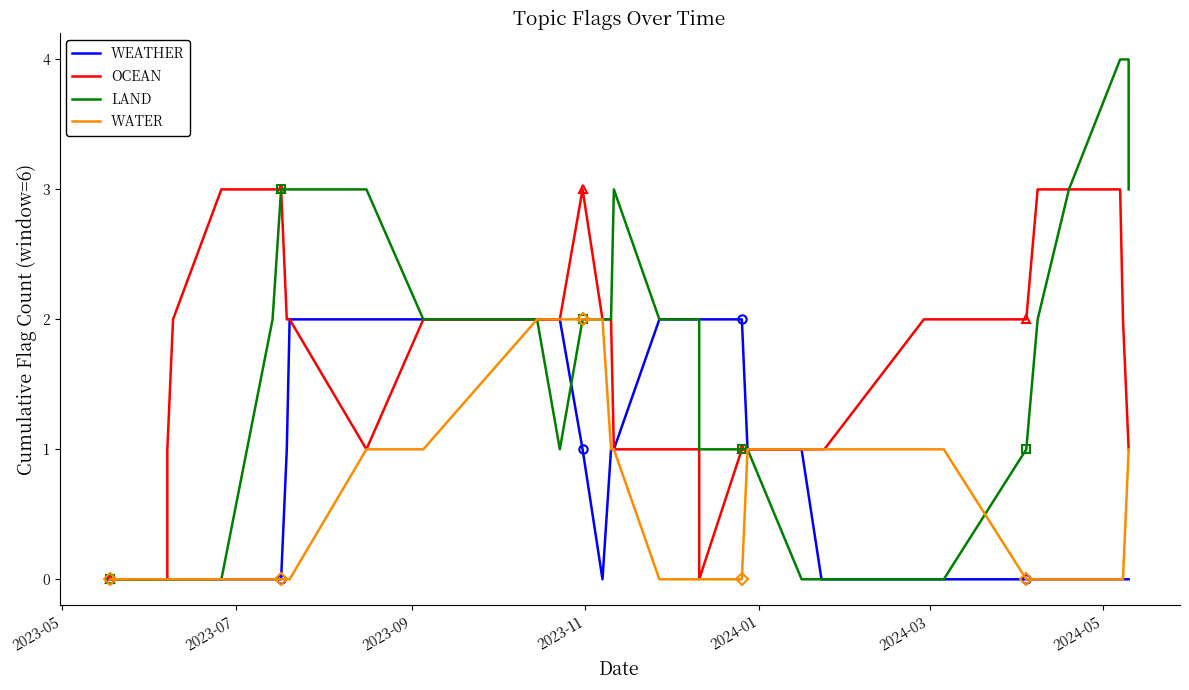

What is the sum of all WEATHER values?

24